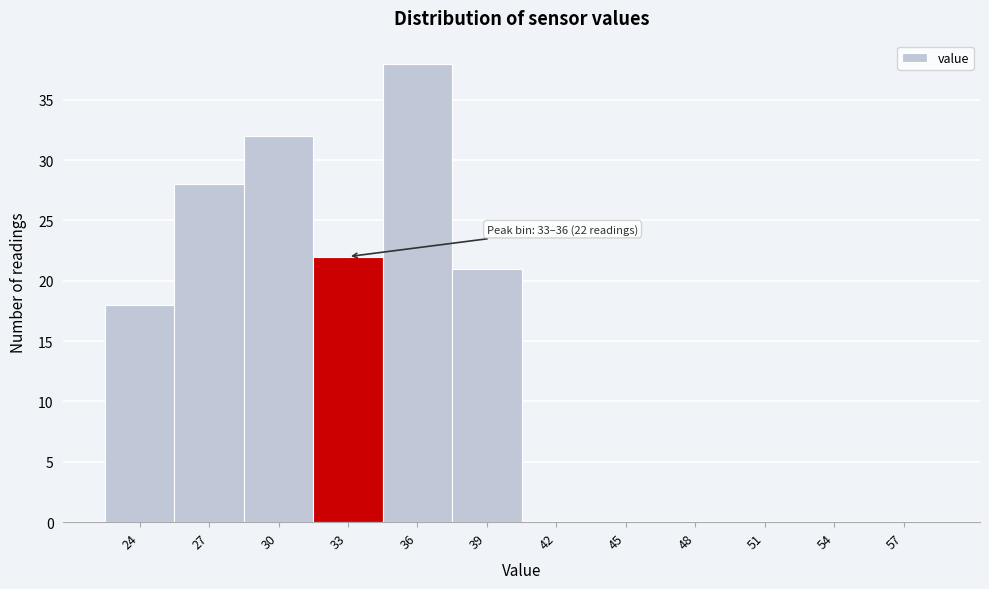

Reading left to right, what are all the values shown in this chart?

24=18	27=28	30=32	33=22	36=38	39=21	42=0	45=0	48=0	51=0	54=0	57=0